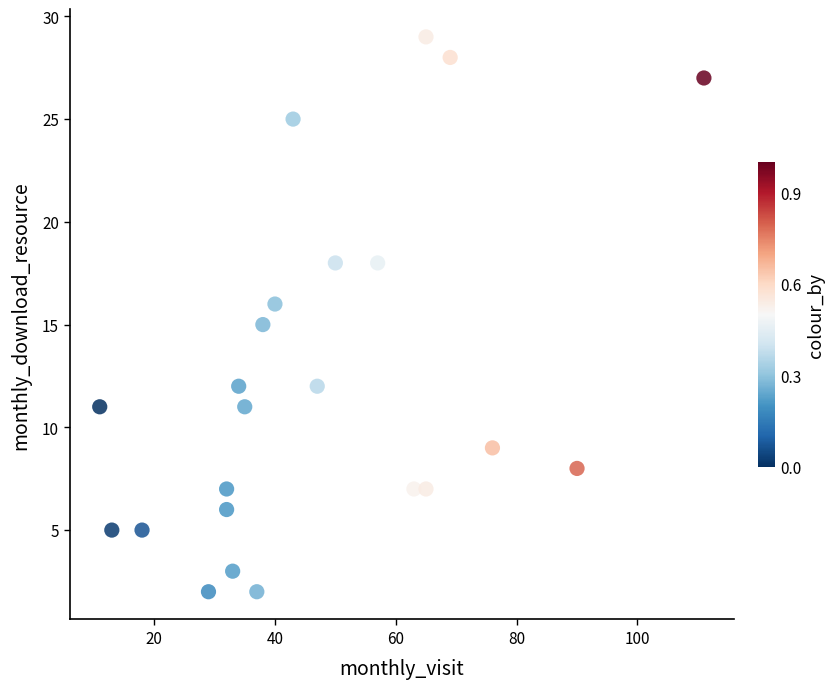

What is the range of X values (max minus min)?

100